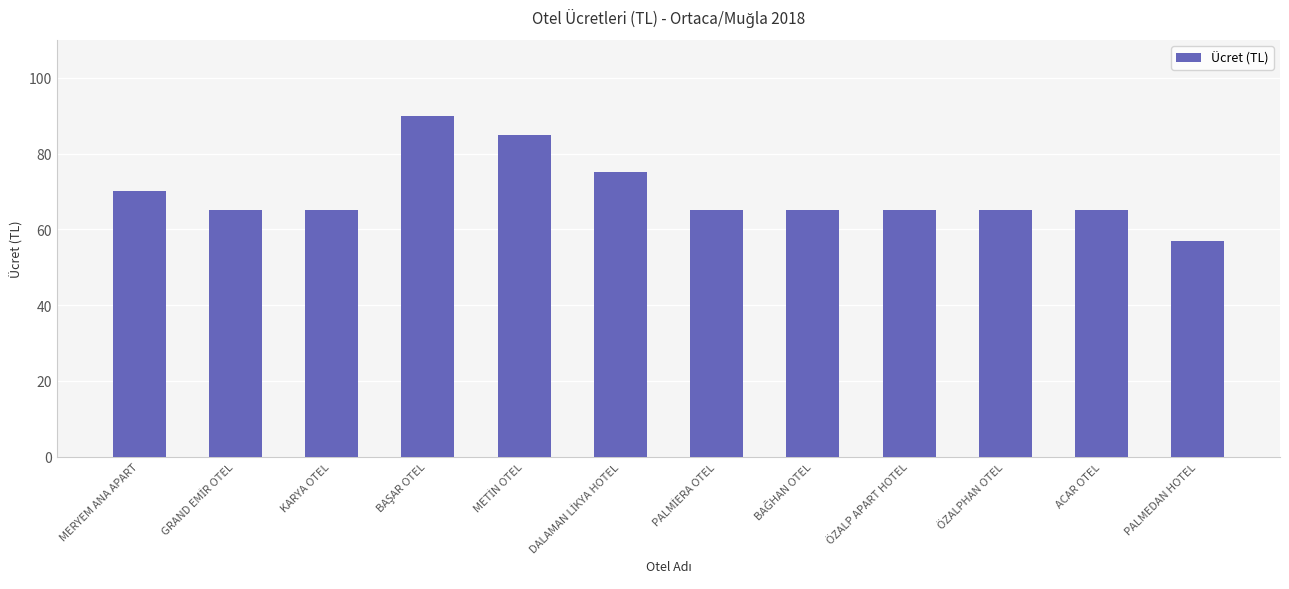

Where does the data first go above 65?

MERYEM ANA APART